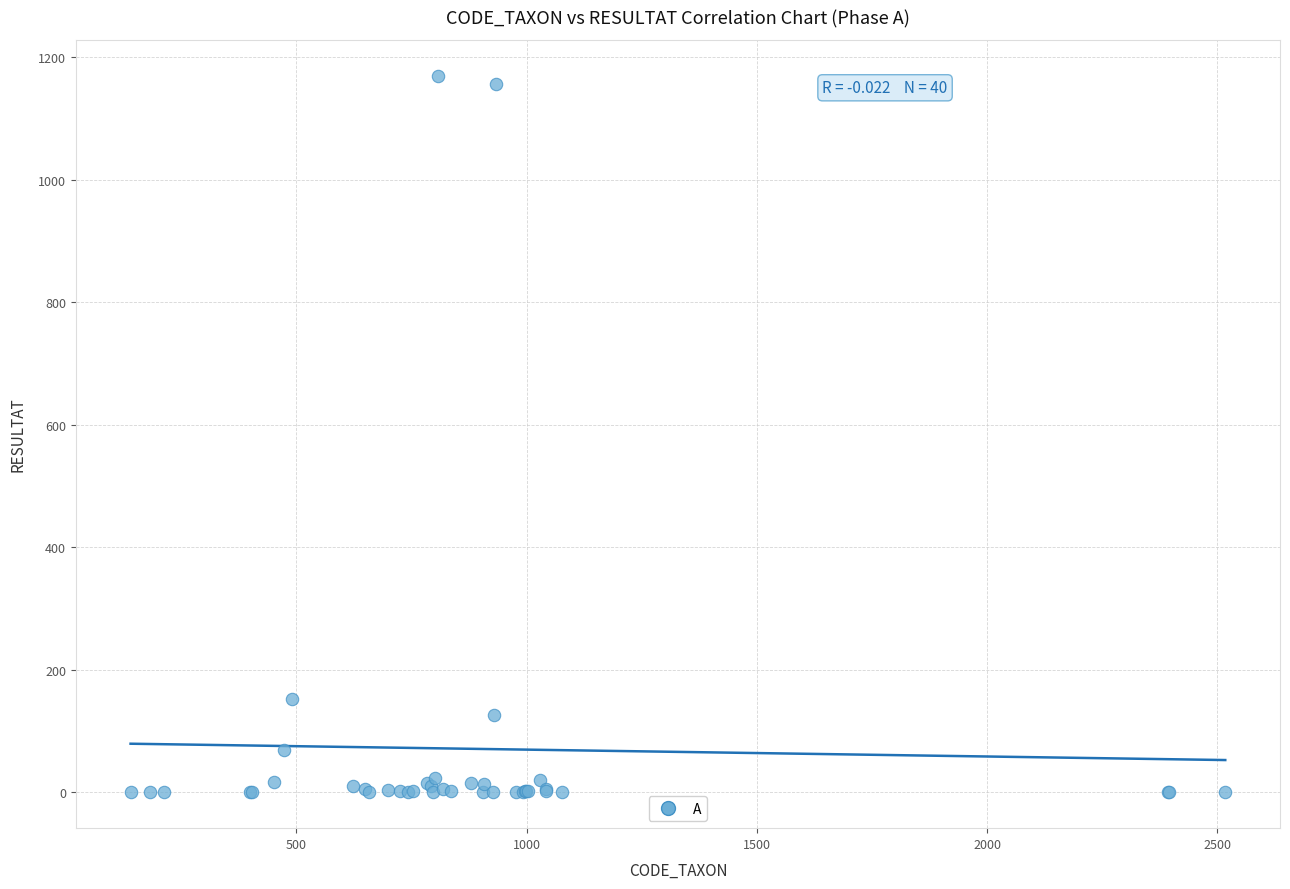

What Y value in the scatter plot is closest to 585?

153